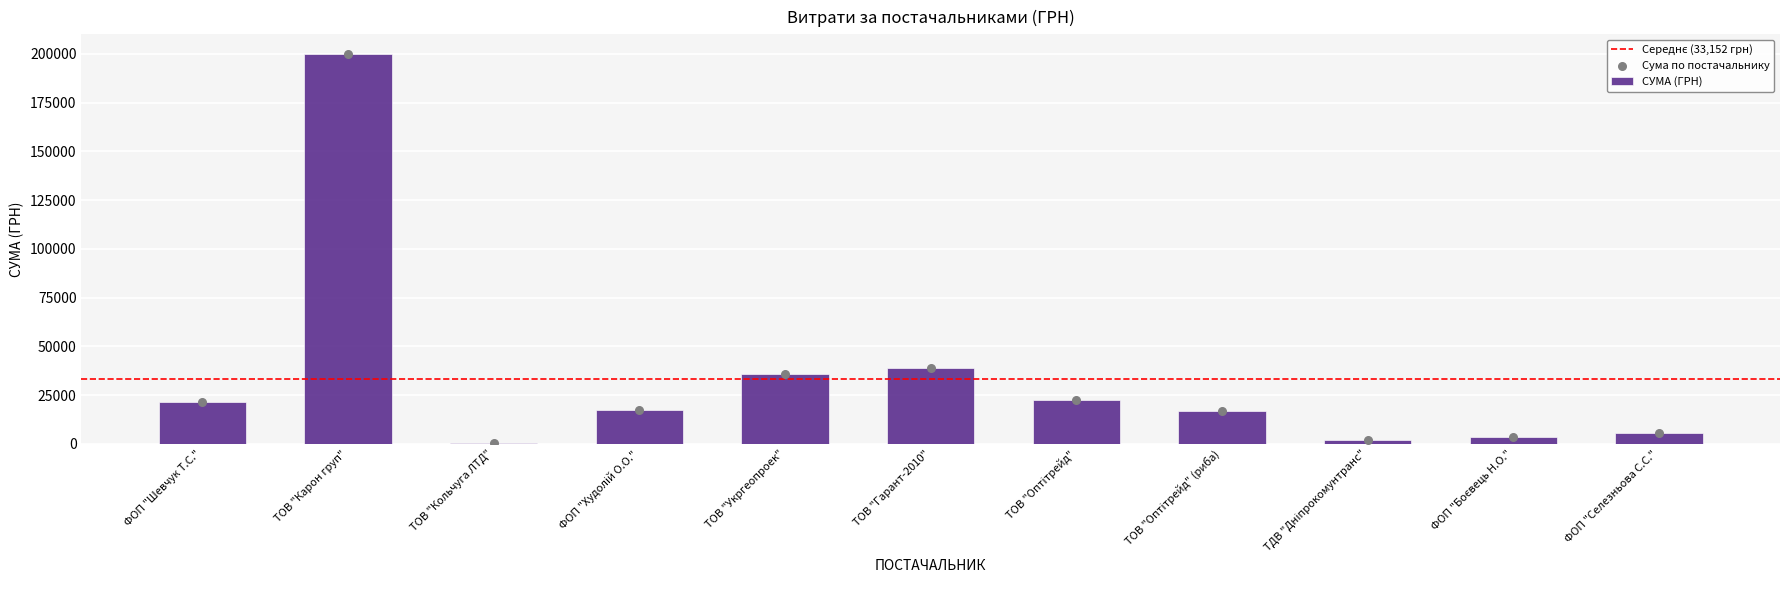

What is the change in value from ФОП "Шевчук Т.С." to ТОВ "Кольчуга ЛТД"?

-20972.0